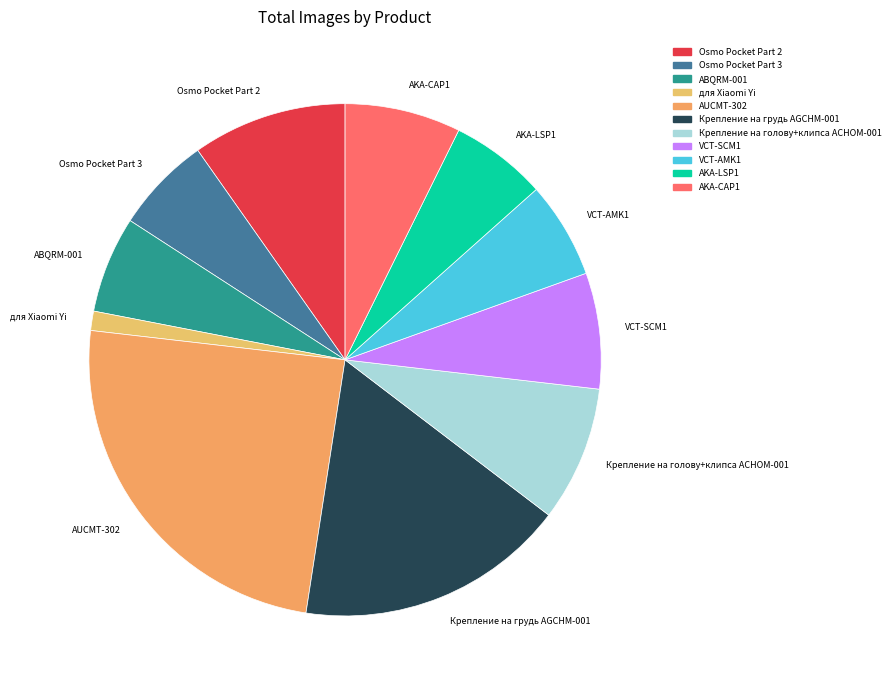

Is there any slice that represents more than half of the pie?

No